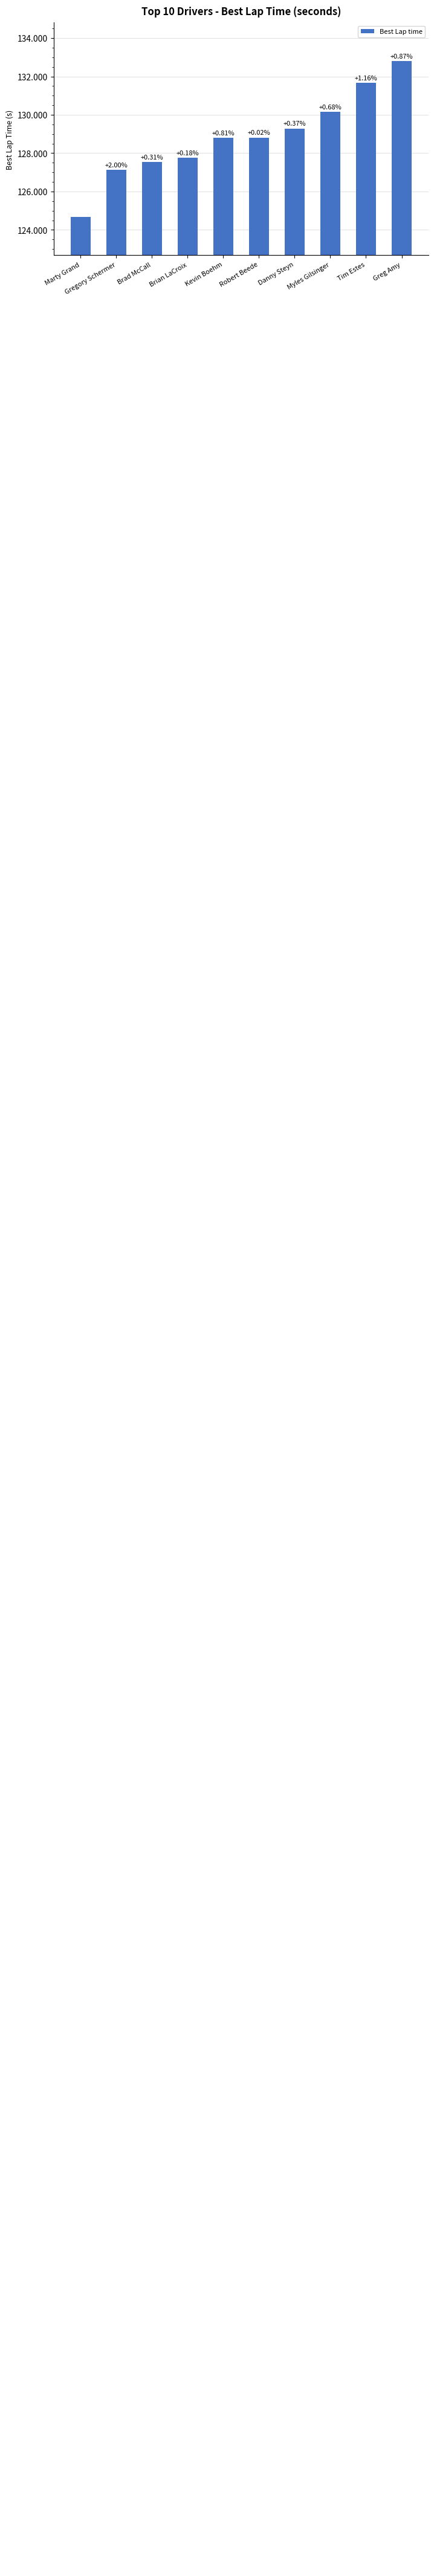

List the labels in order of value, largest first.

Greg Amy, Tim Estes, Myles Gilsinger, Danny Steyn, Robert Beede, Kevin Boehm, Brian LaCroix, Brad McCall, Gregory Schermer, Marty Grand